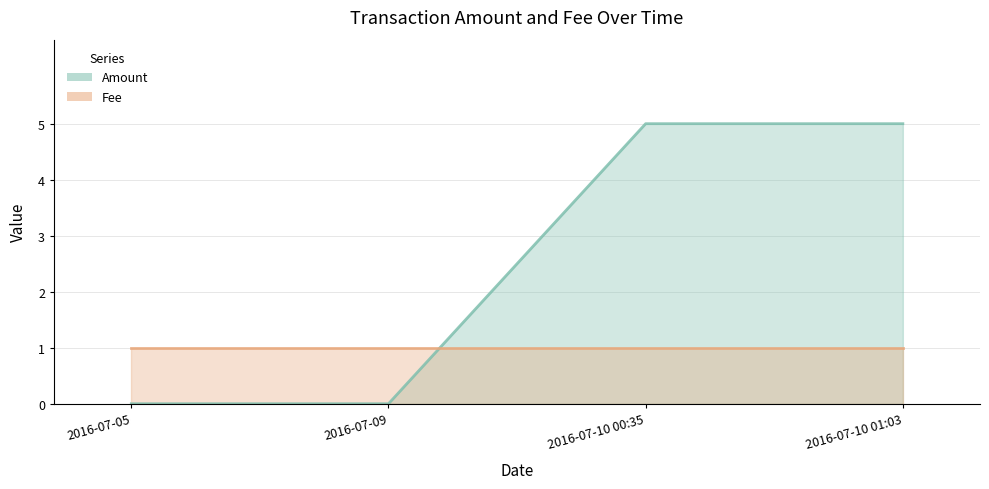

What is the maximum value shown in the chart?

5